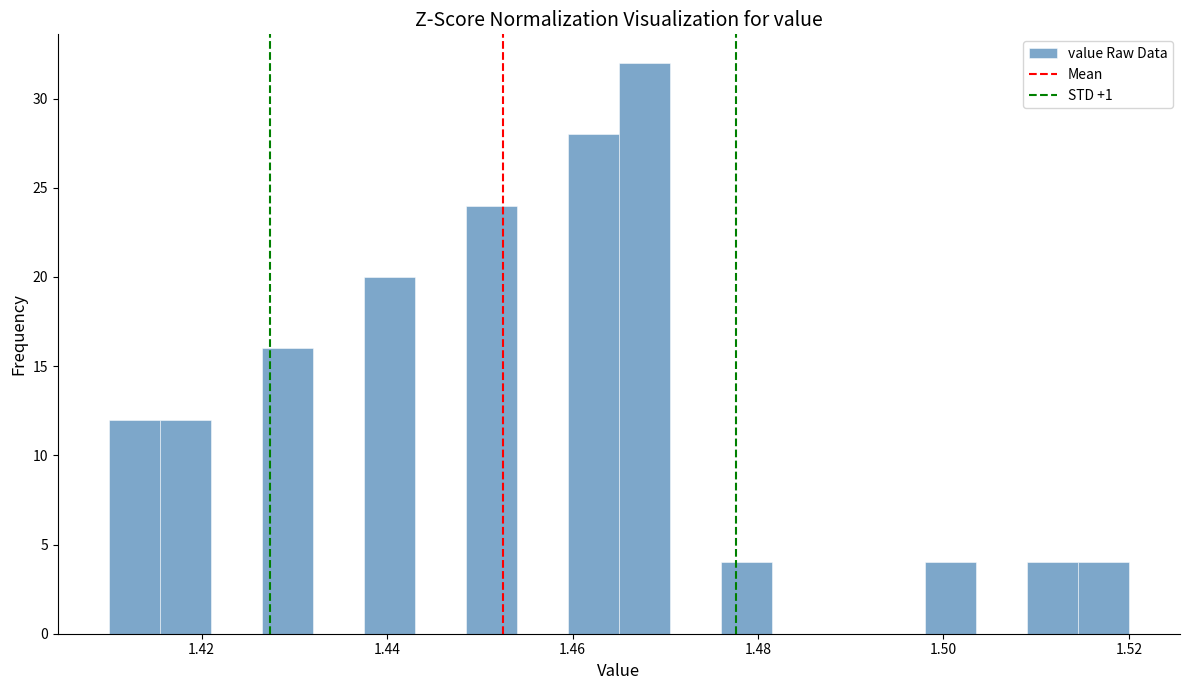

Around what value on the x-axis is the tallest bar? Give the approximate position of its centre, as read against the axis.

1.468